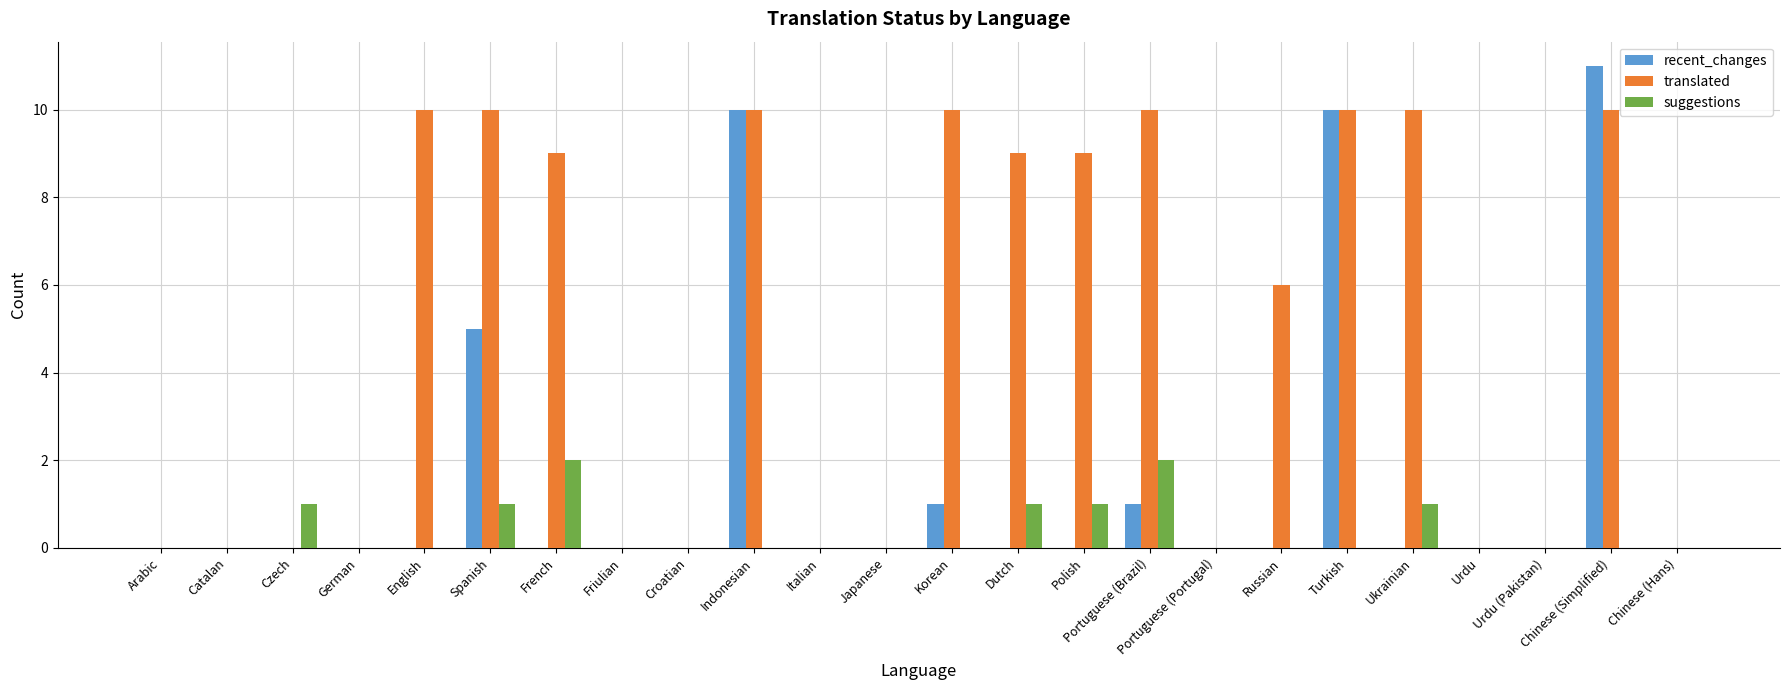

What is the maximum value shown in the chart?

11